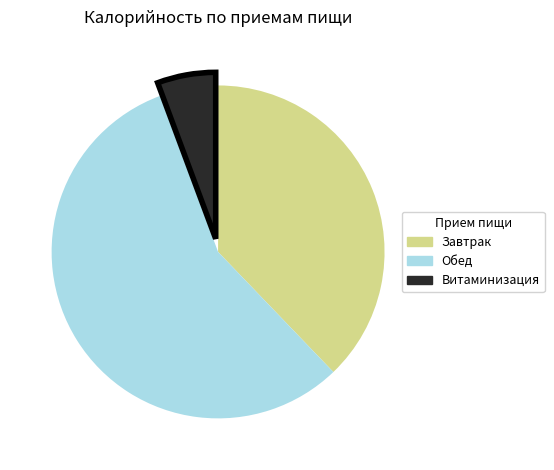

Is the sum of Витаминизация and Завтрак greater than half?

No